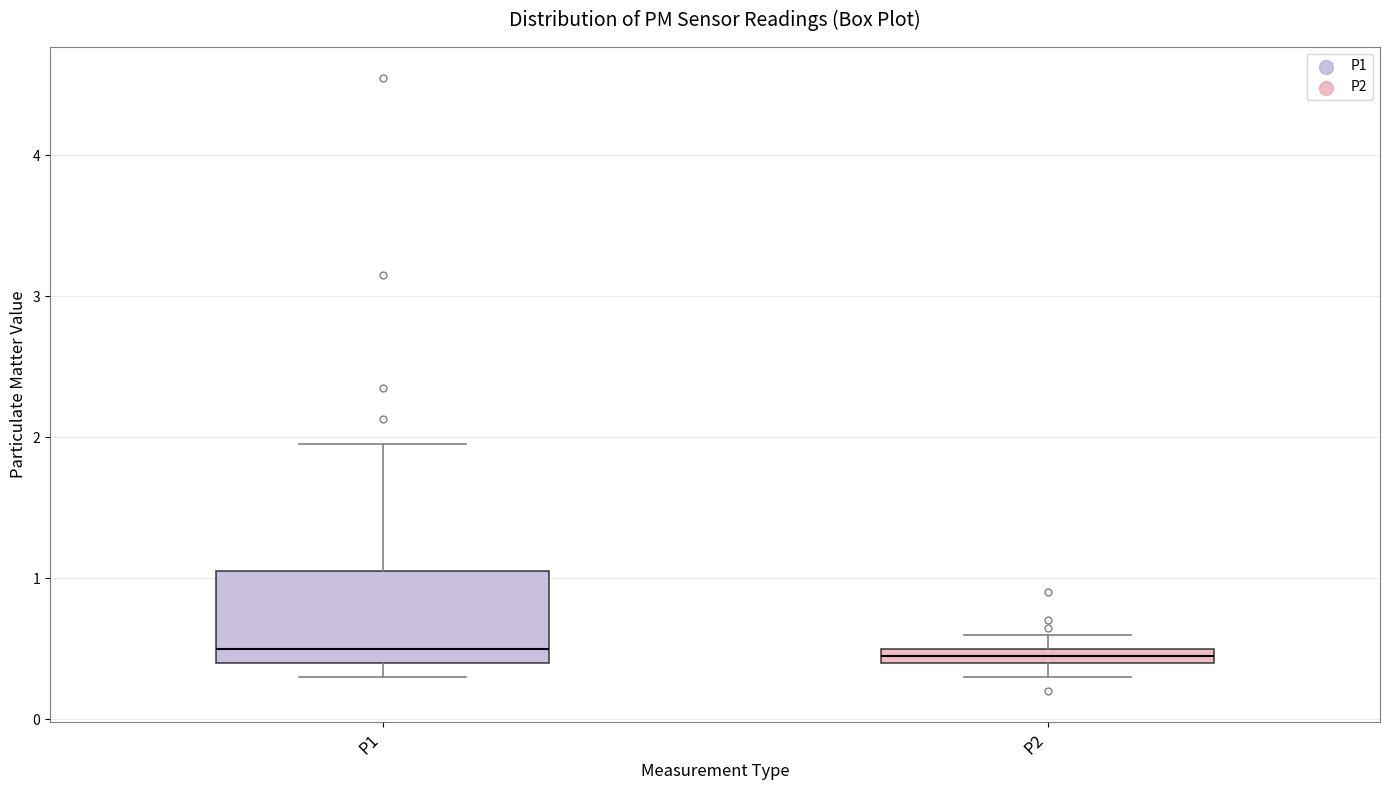

Which box is the tallest, from its lower edge to its upper edge?

P1